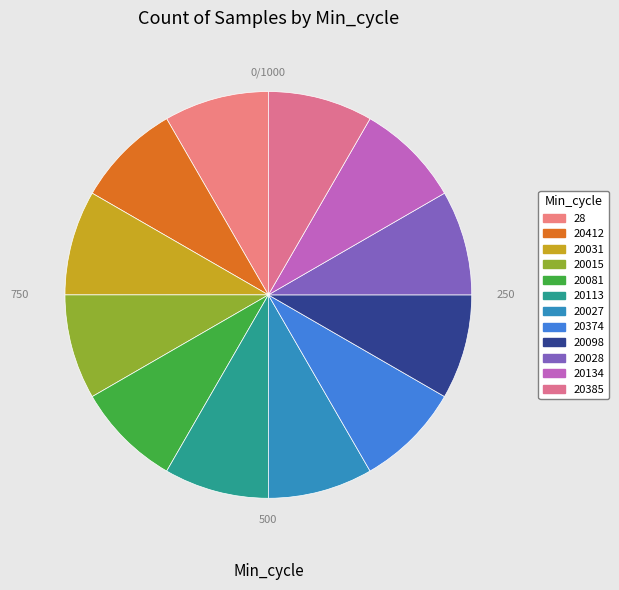

Which has a higher value, 20113 or 20098?

20098